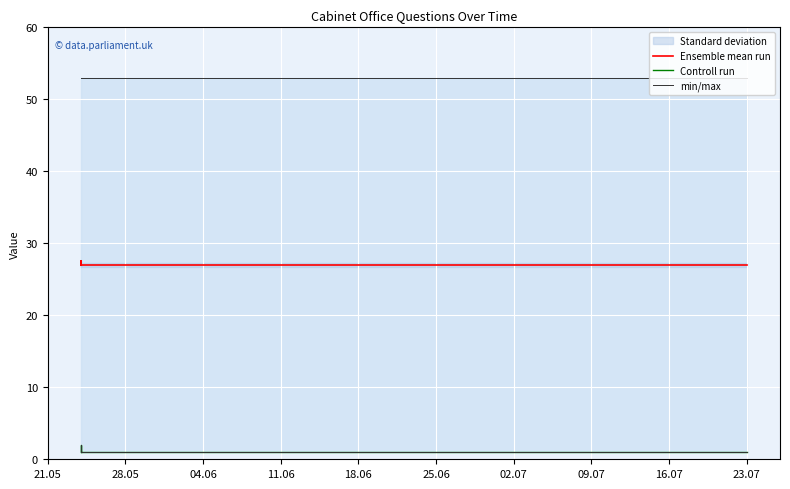

At which label is min/max closest to 53?

21.05